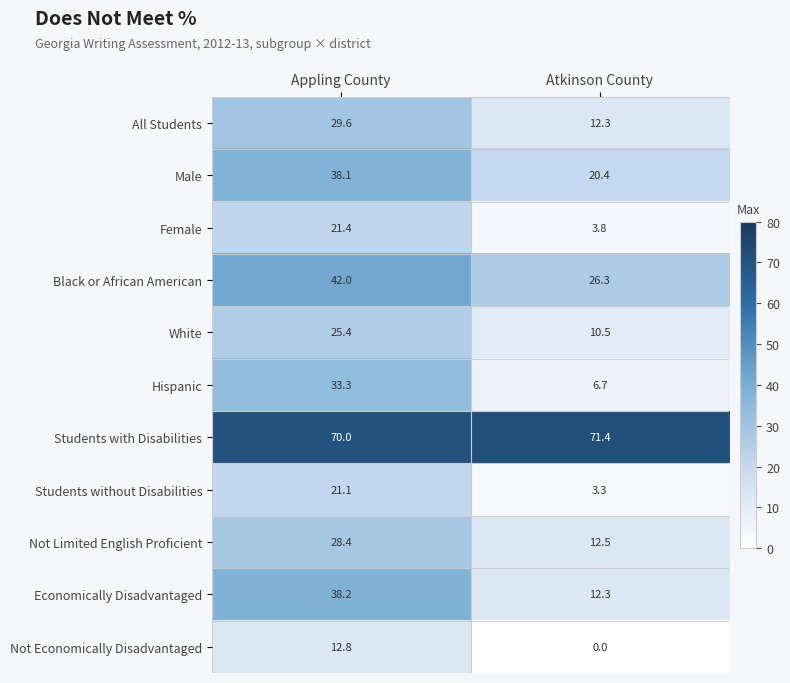

Is it true that Male equals 10.8 at Atkinson County?

False